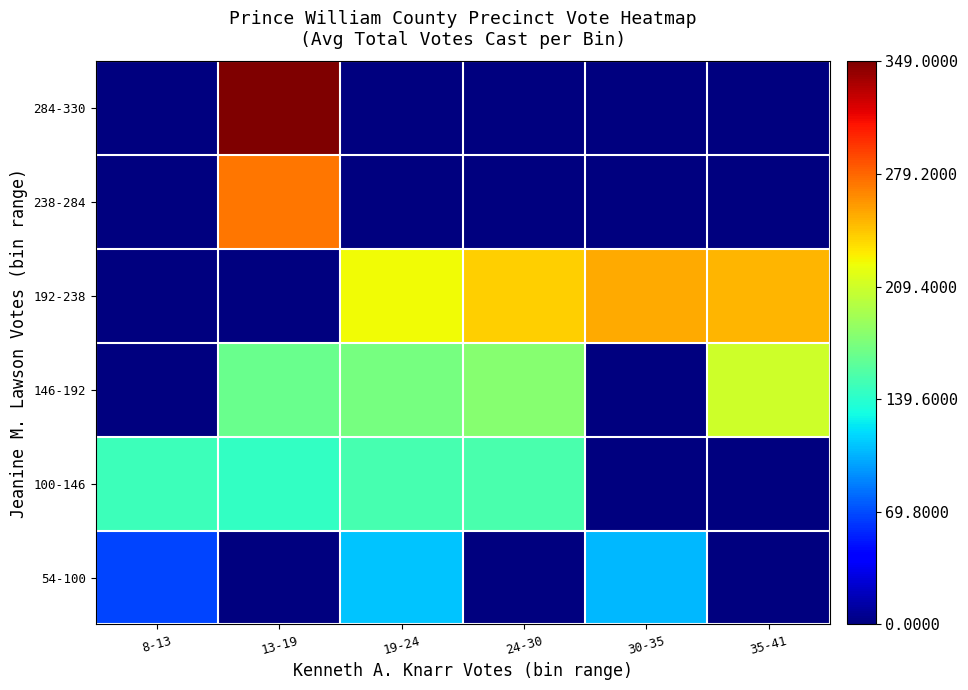

At how many categories does at least one series exceed 0?

6